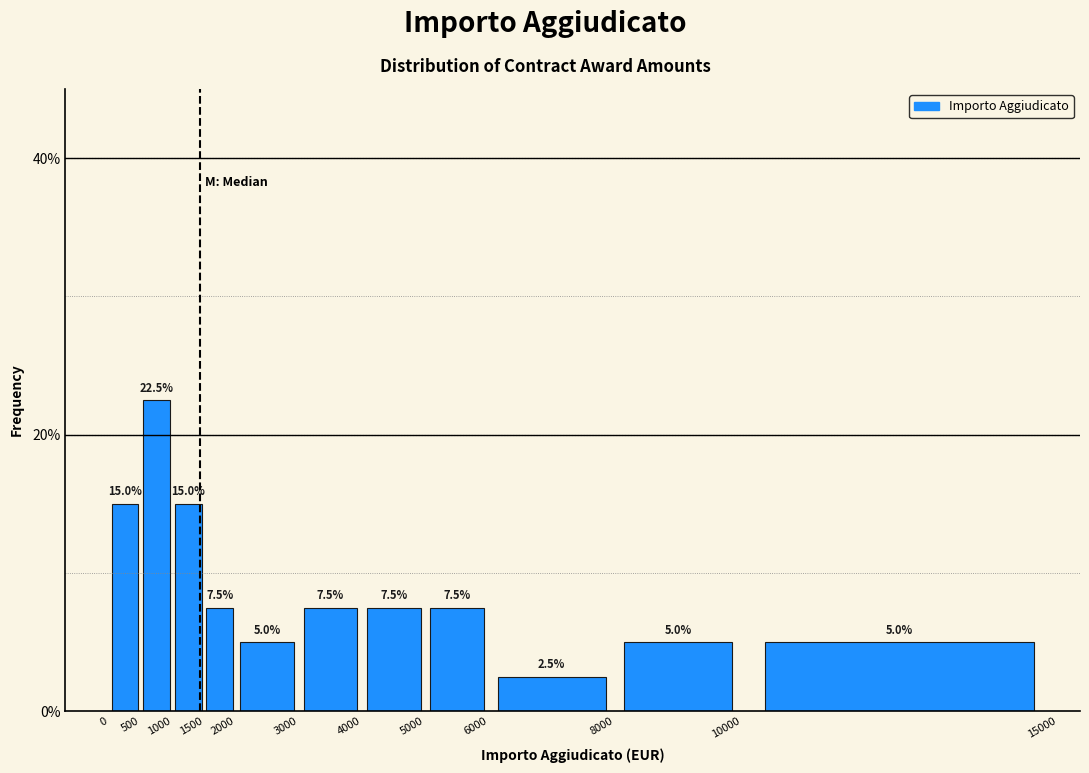

What is the height of the bar covering 4000 to 5000 on the x-axis?

7.5